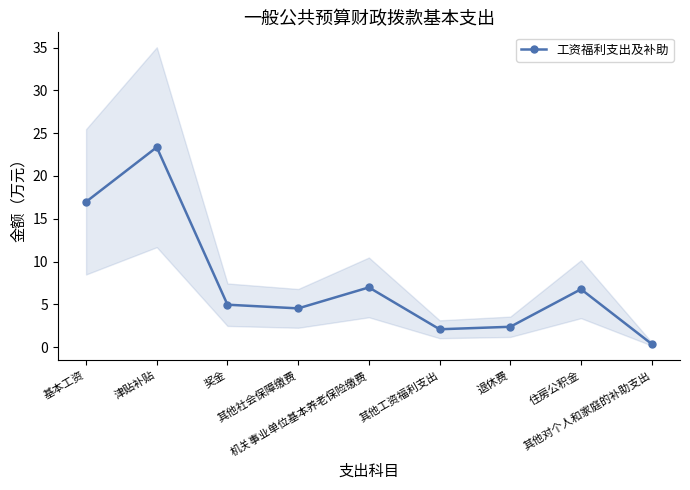

How many data points are less than 4?

3